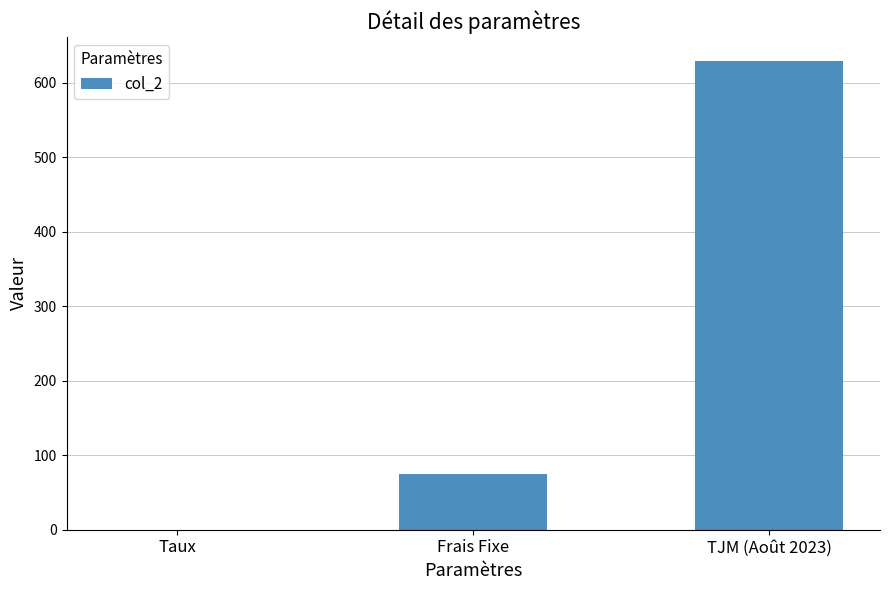

Which category has the highest value across all series?

TJM (Août 2023)